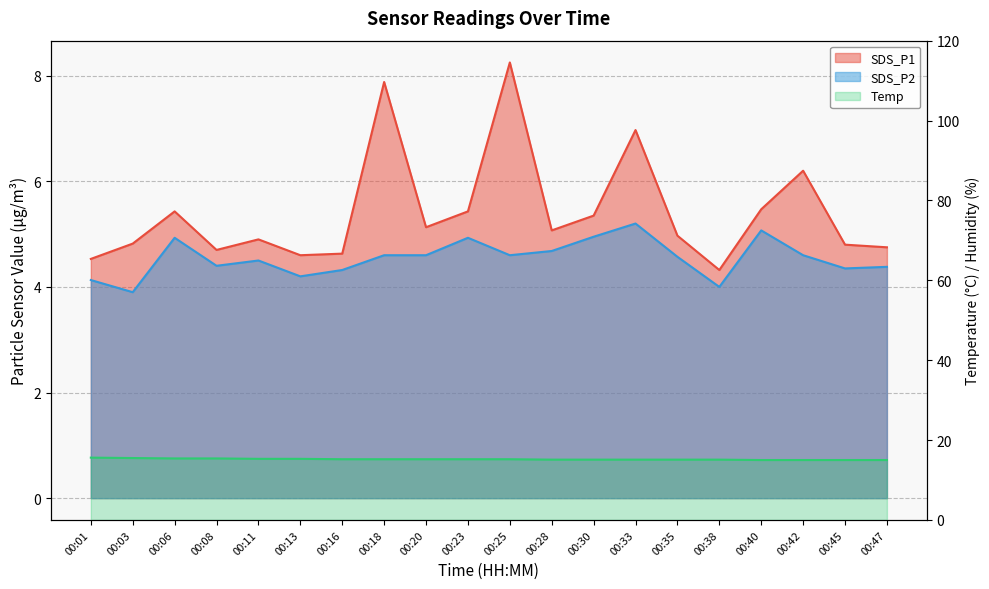

What are all the series names shown in the legend?

SDS_P1, SDS_P2, Temp